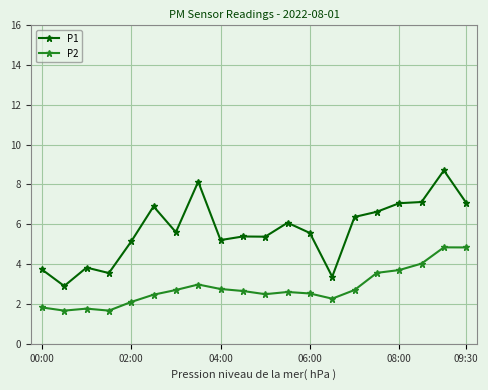

True or false: P2 has more than 2 points higher than both neighbors.

True